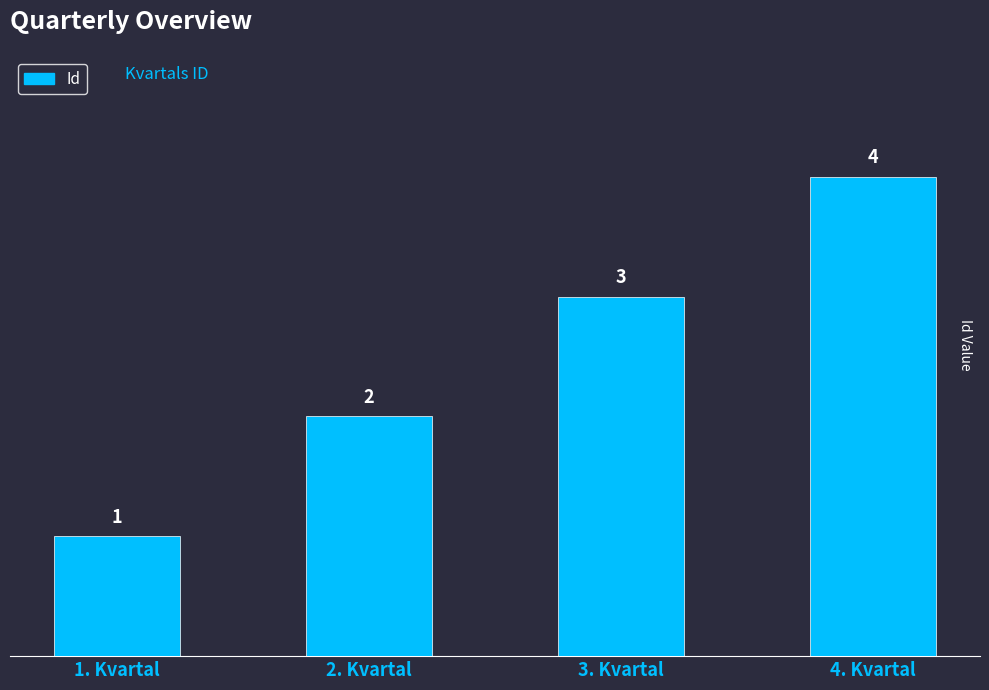

Approximately how many times larger is the value at 4. Kvartal compared to 1. Kvartal?

4.0